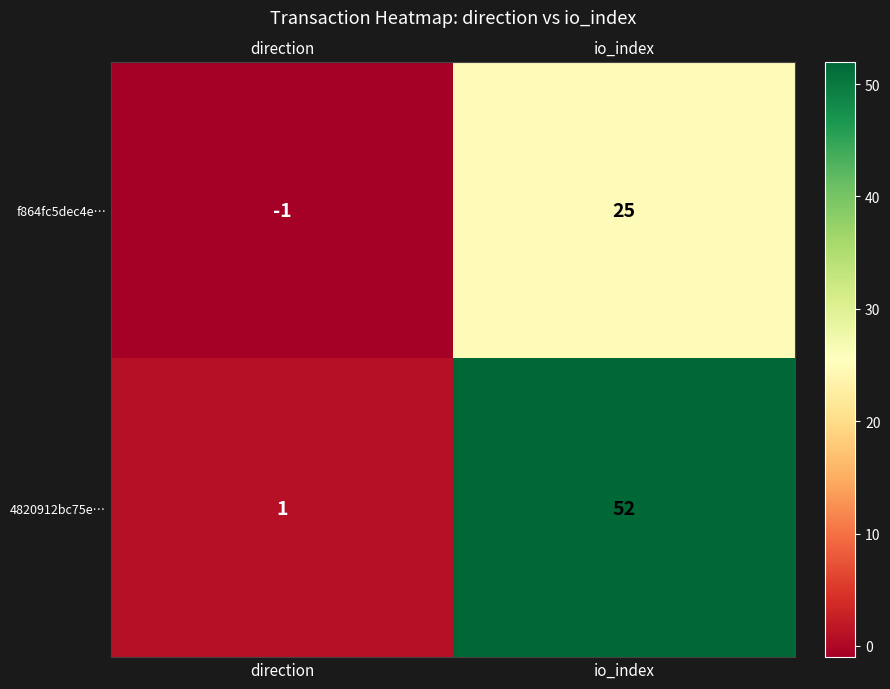

Reading left to right, transcribe all the data shown in this chart.

f864fc5dec4e…: direction=-1	io_index=25
4820912bc75e…: direction=1	io_index=52